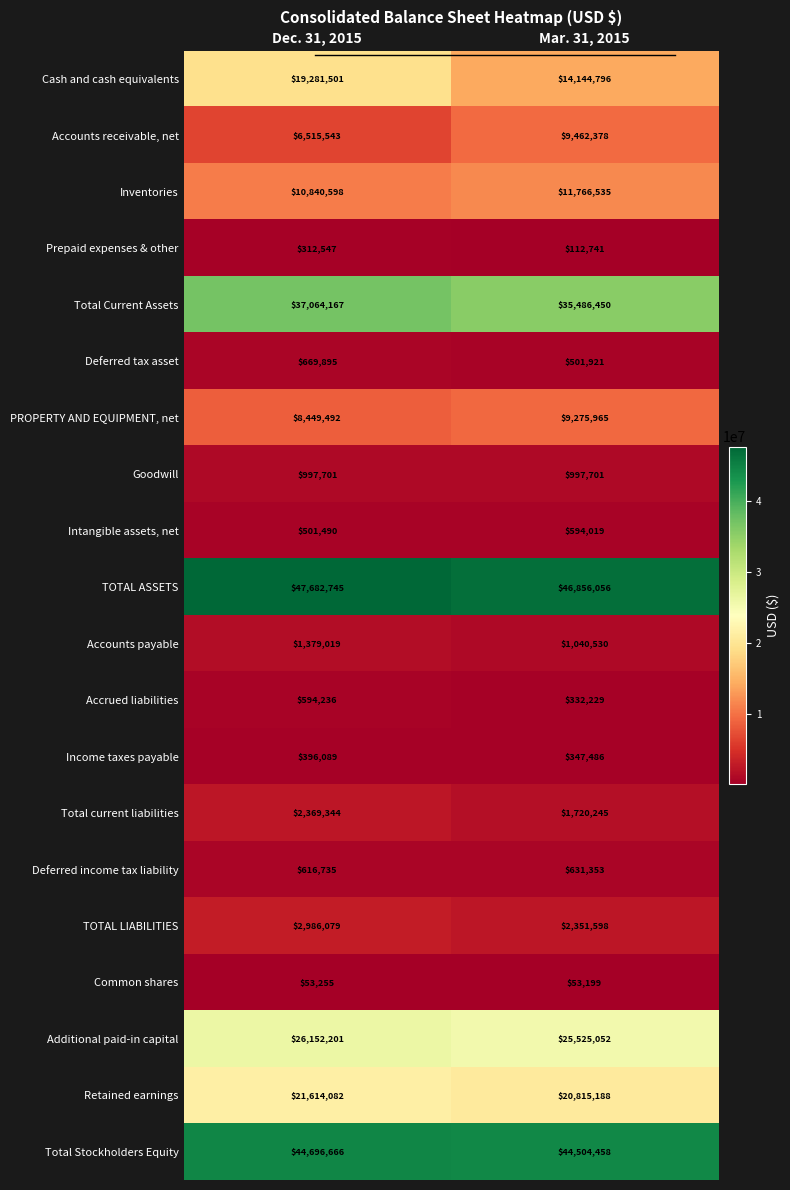

At which category is the sum across all series the highest?

Dec. 31, 2015